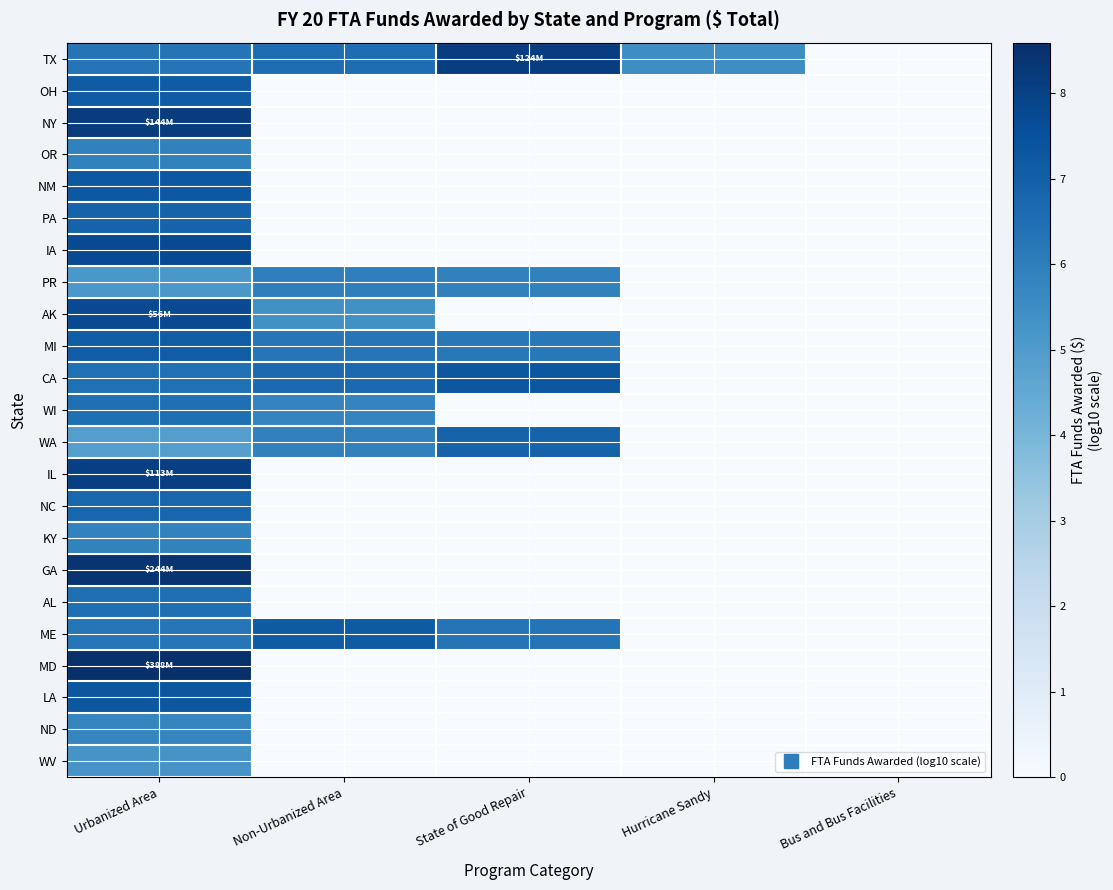

Which category has the highest value across all series?

Urbanized Area